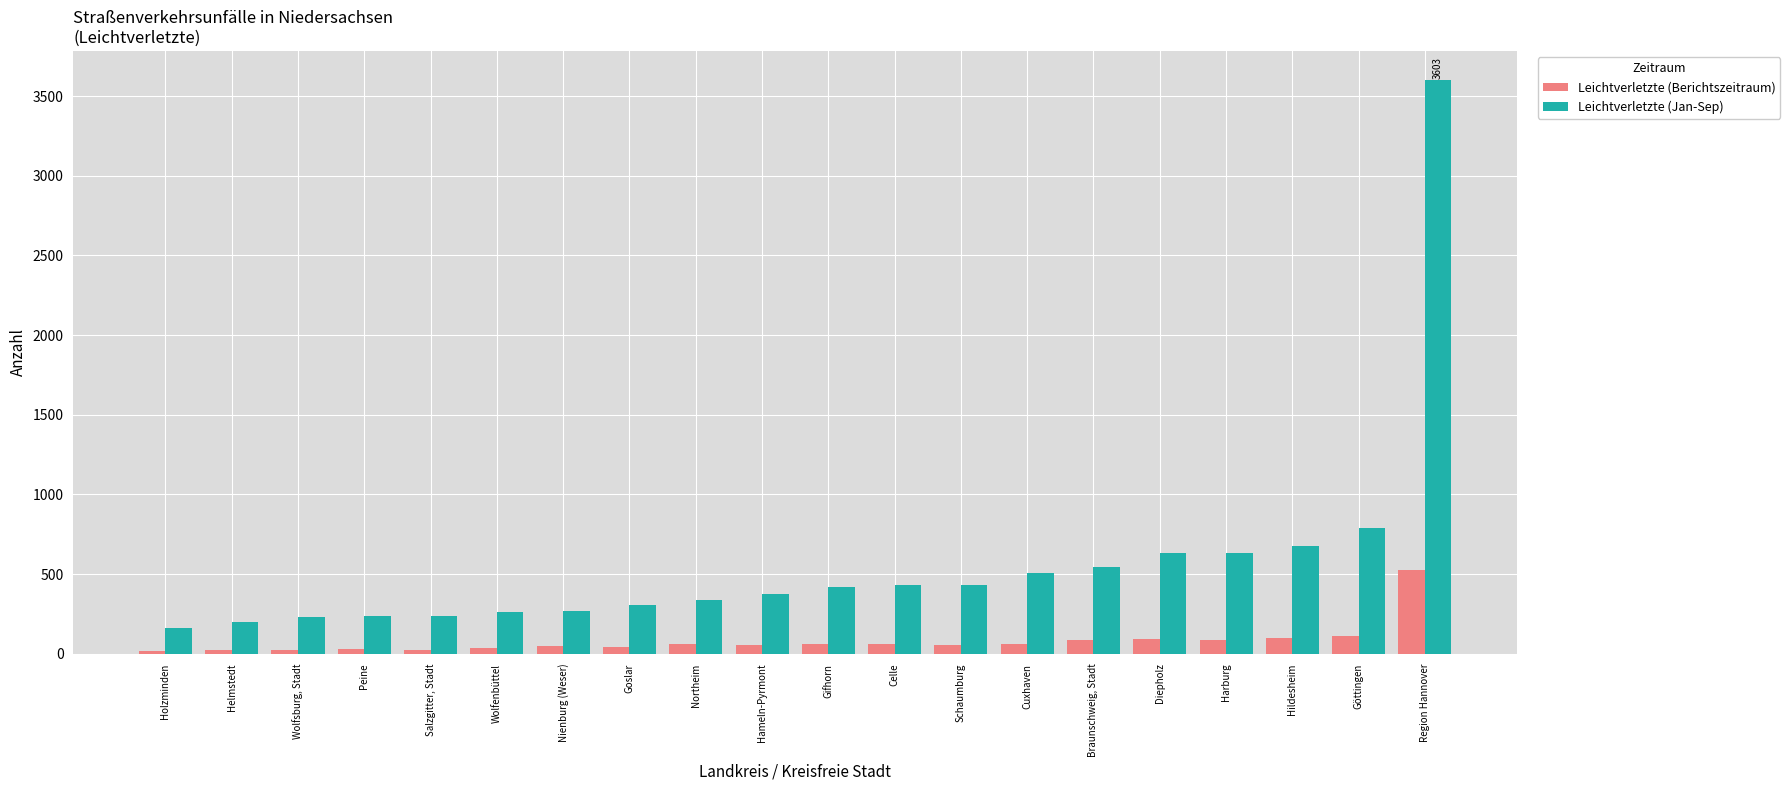

What is the lowest value of the Leichtverletzte (Jan-Sep) series?

163